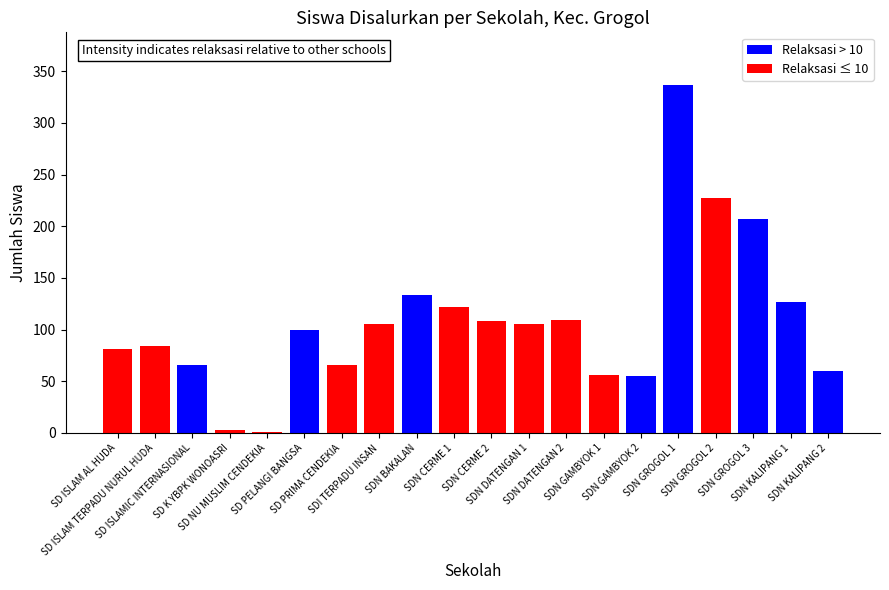

What is the average value?

108